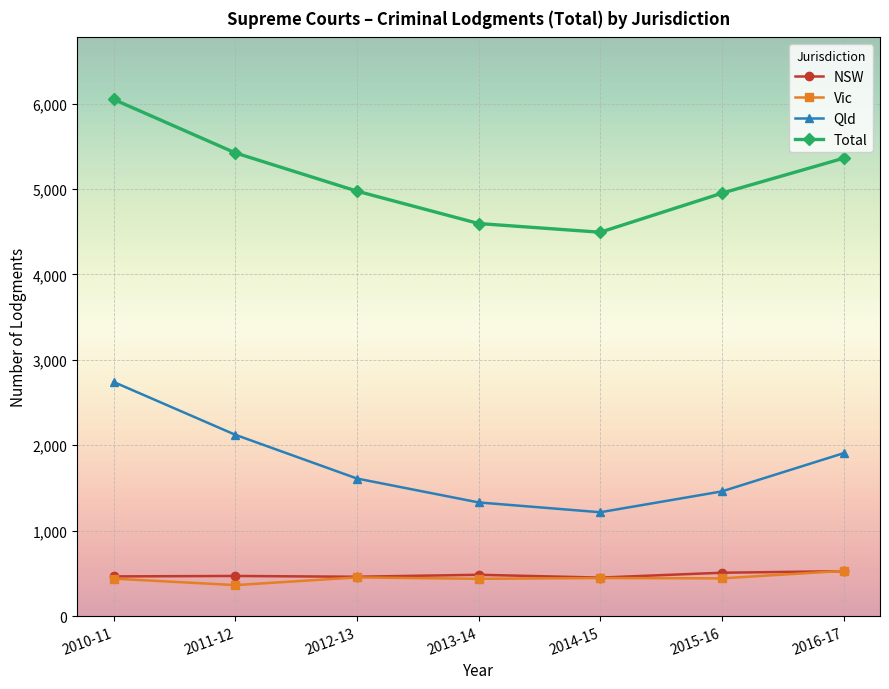

Between 2011-12 and 2013-14, which series saw the biggest shift?

Total